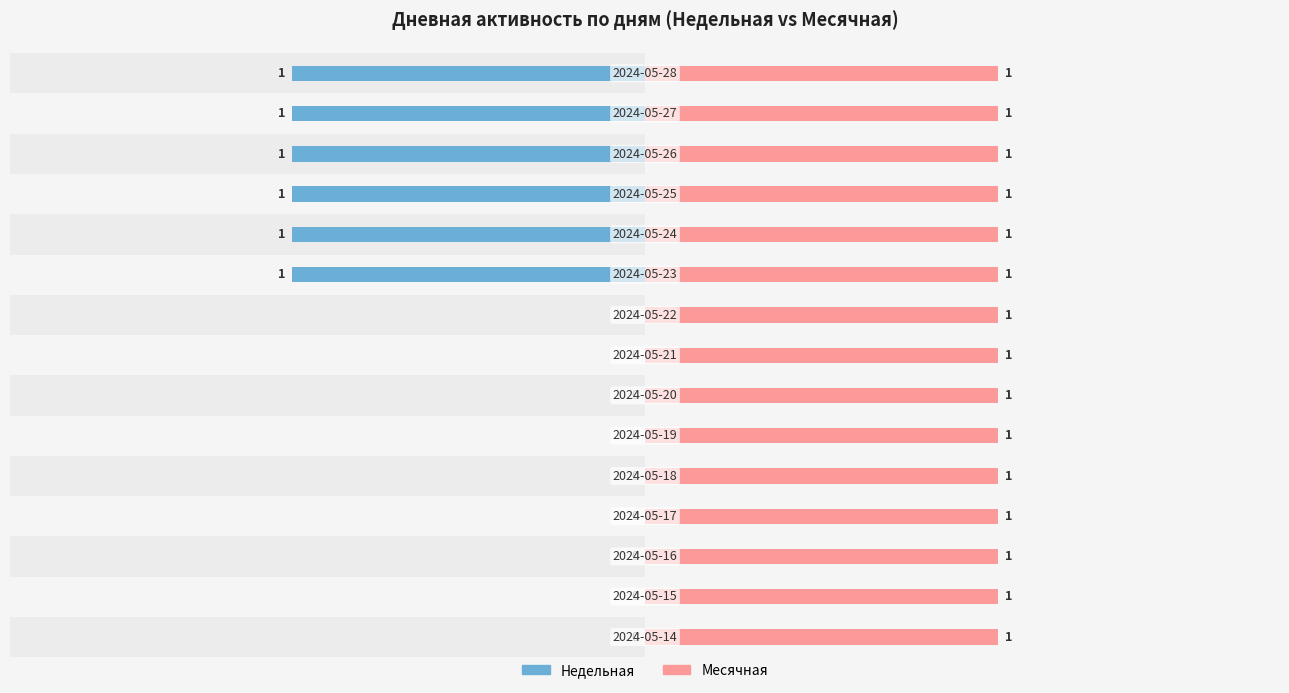

At how many categories does at least one series exceed 0?

15